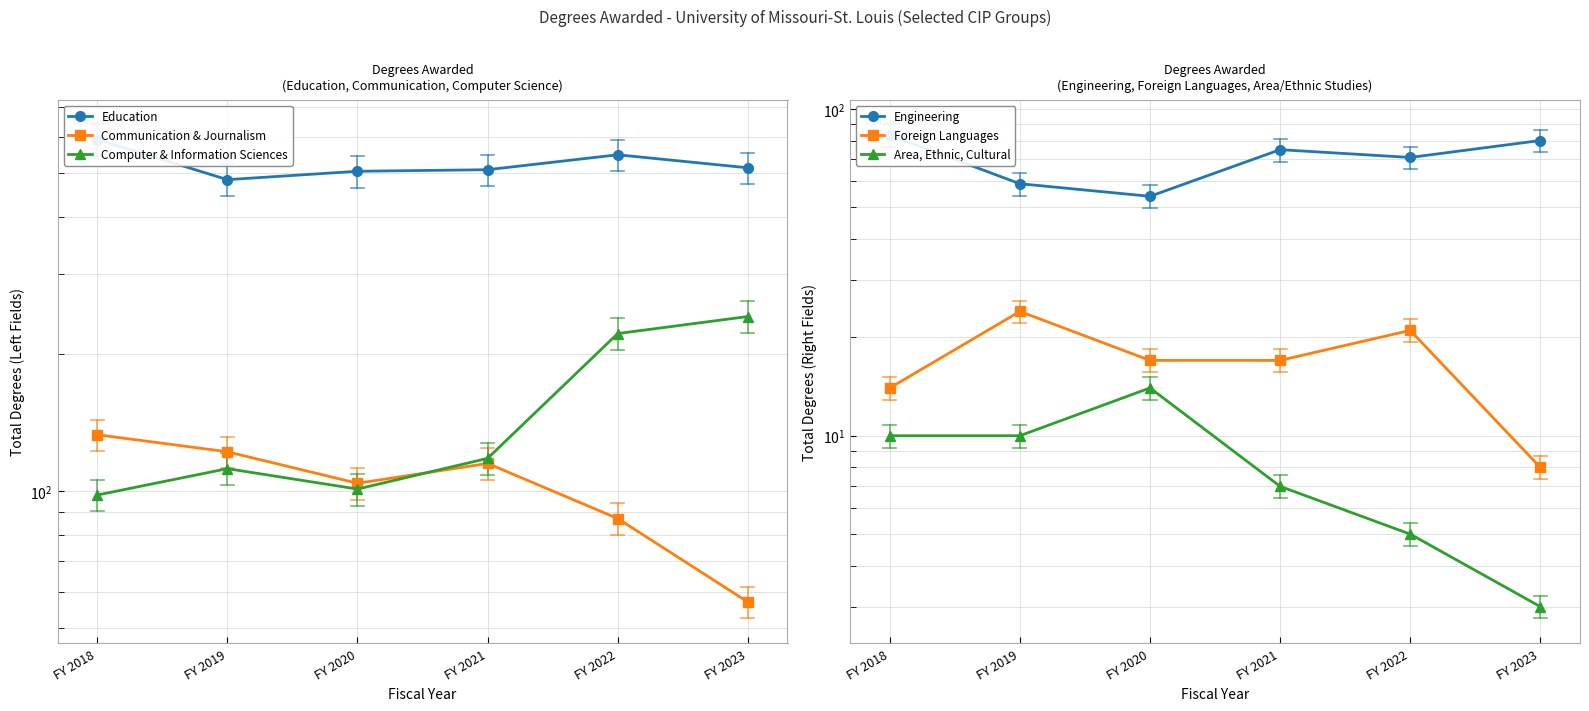

Is it true that Communication & Journalism equals 104 at FY 2020?

True